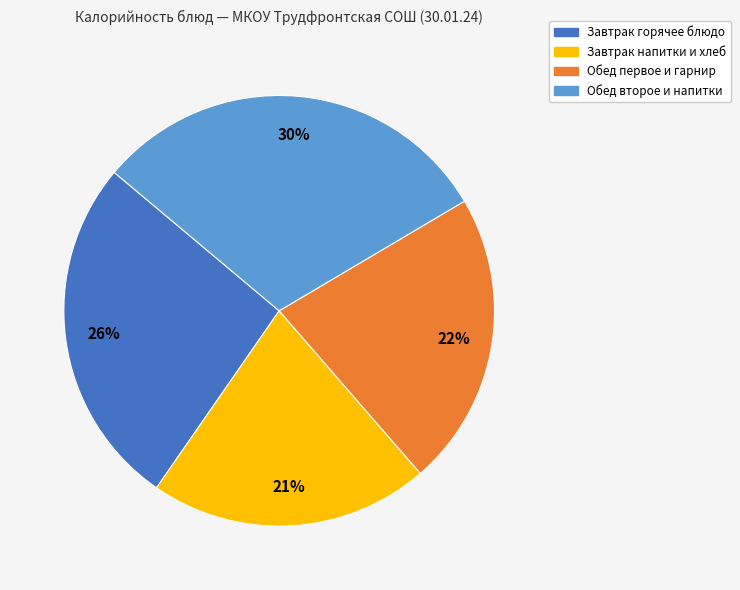

Is there a majority slice in this chart?

No